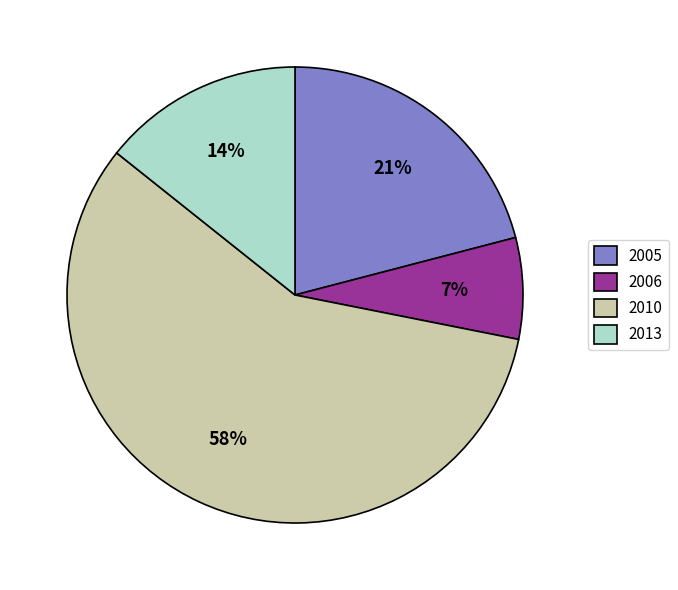

Which category has the biggest portion of the pie?

2010